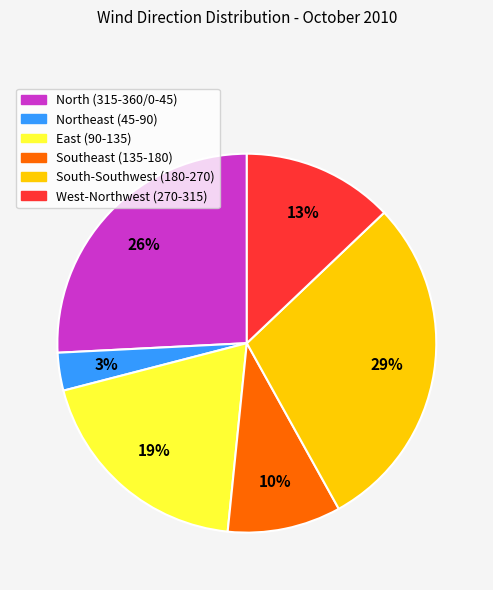

Does any single category account for the majority?

No